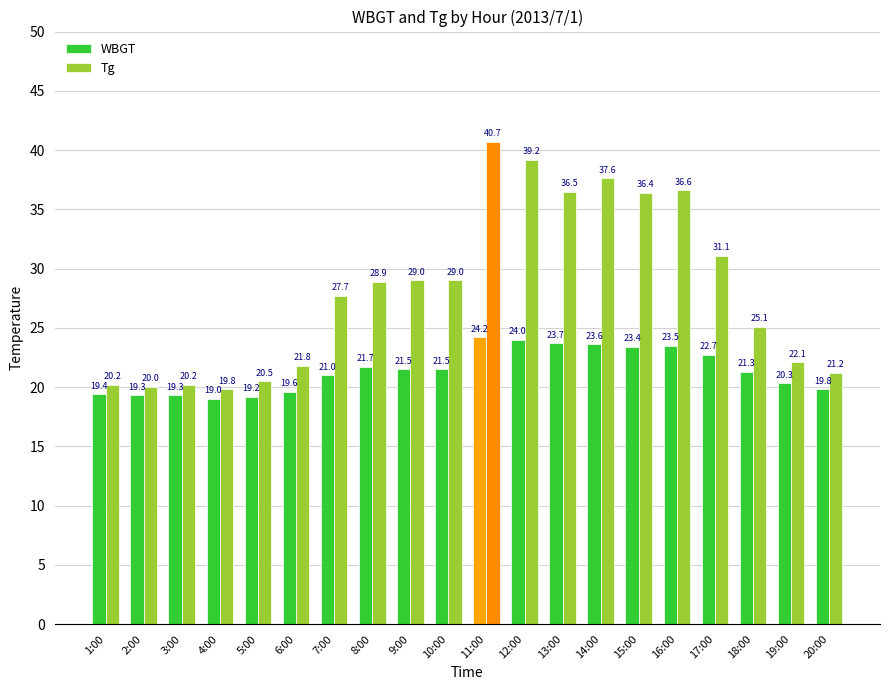

Does the chart contain any negative values?

No